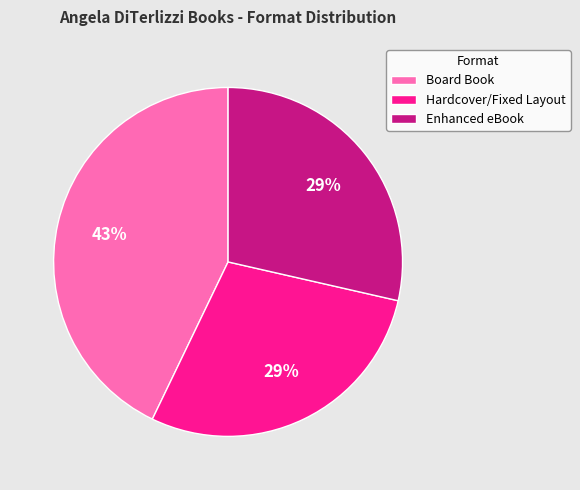

Is it true that Board Book is 29% of the pie?

False